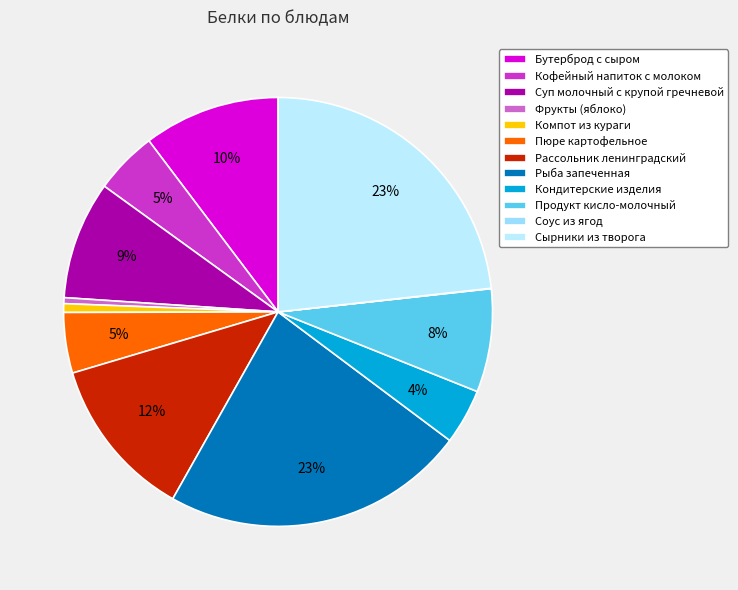

Does any single category account for the majority?

No